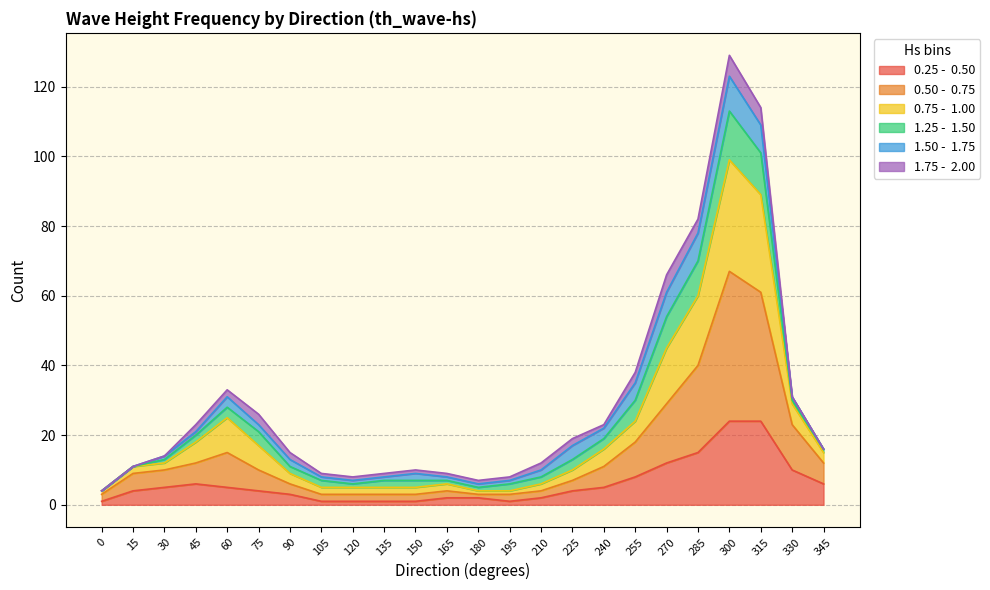

What is the minimum value shown in the chart?

1